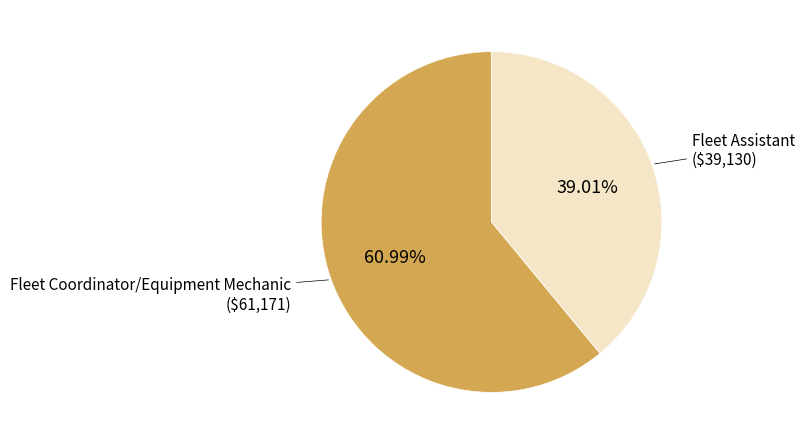

How many segments does this pie chart have?

2